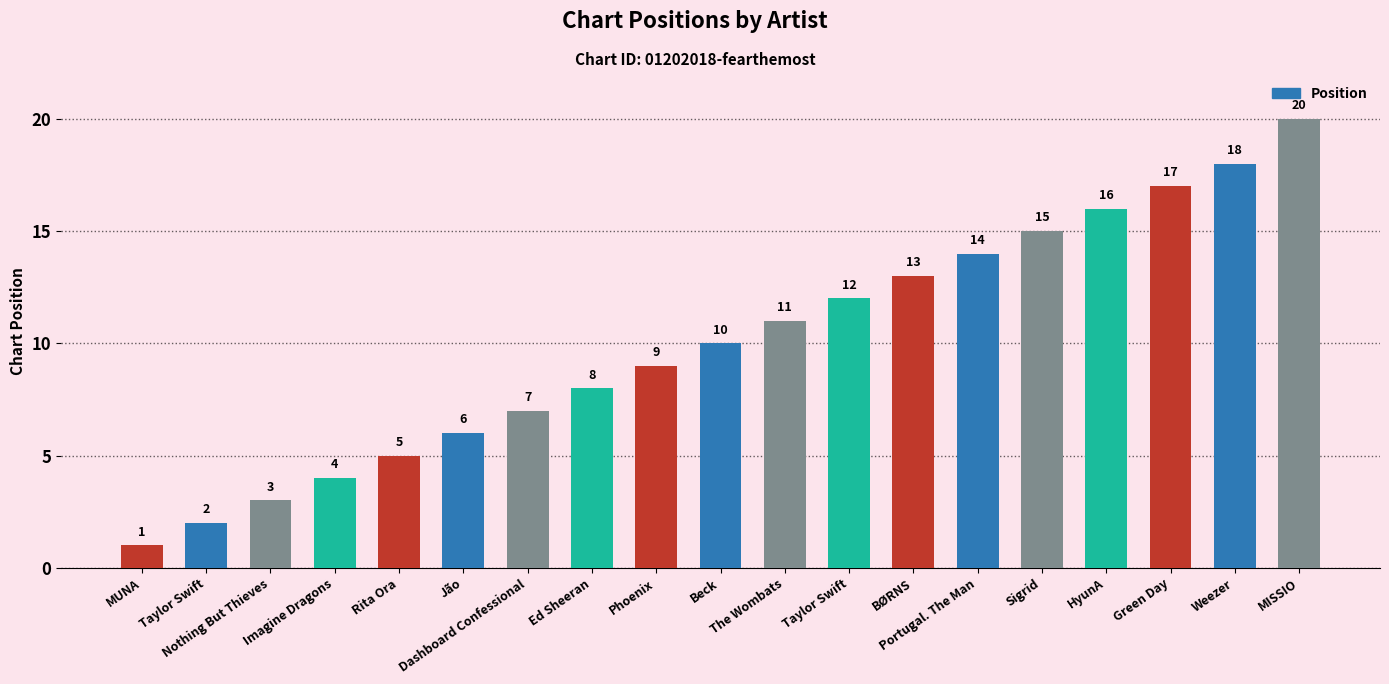

Are the bars horizontal?

No